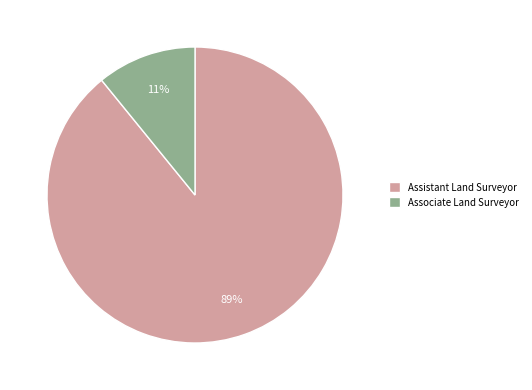

Between Associate Land Surveyor and Assistant Land Surveyor, which is larger?

Assistant Land Surveyor